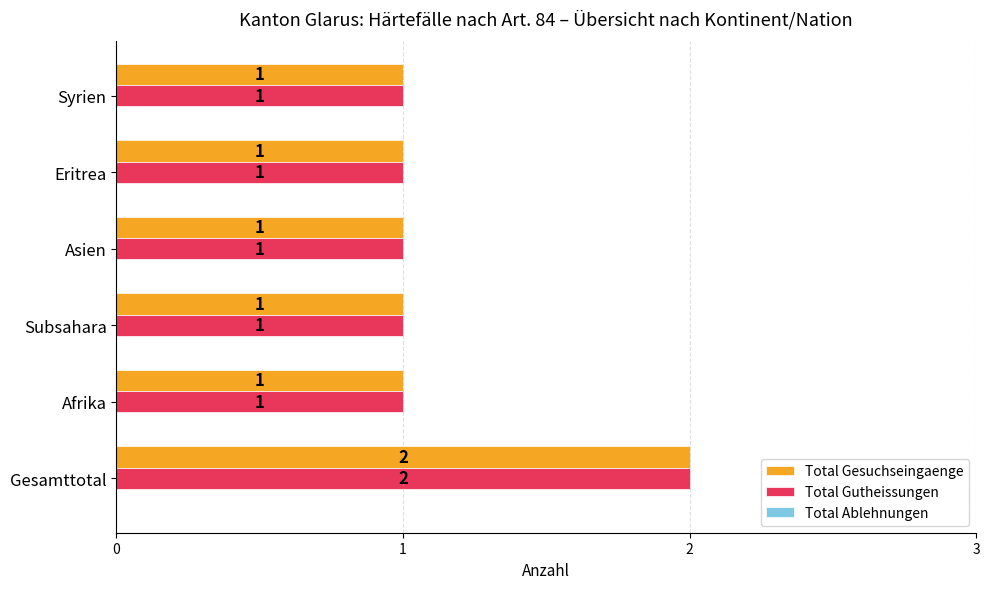

Is it true that Total Gesuchseingaenge equals 1 at Syrien?

True